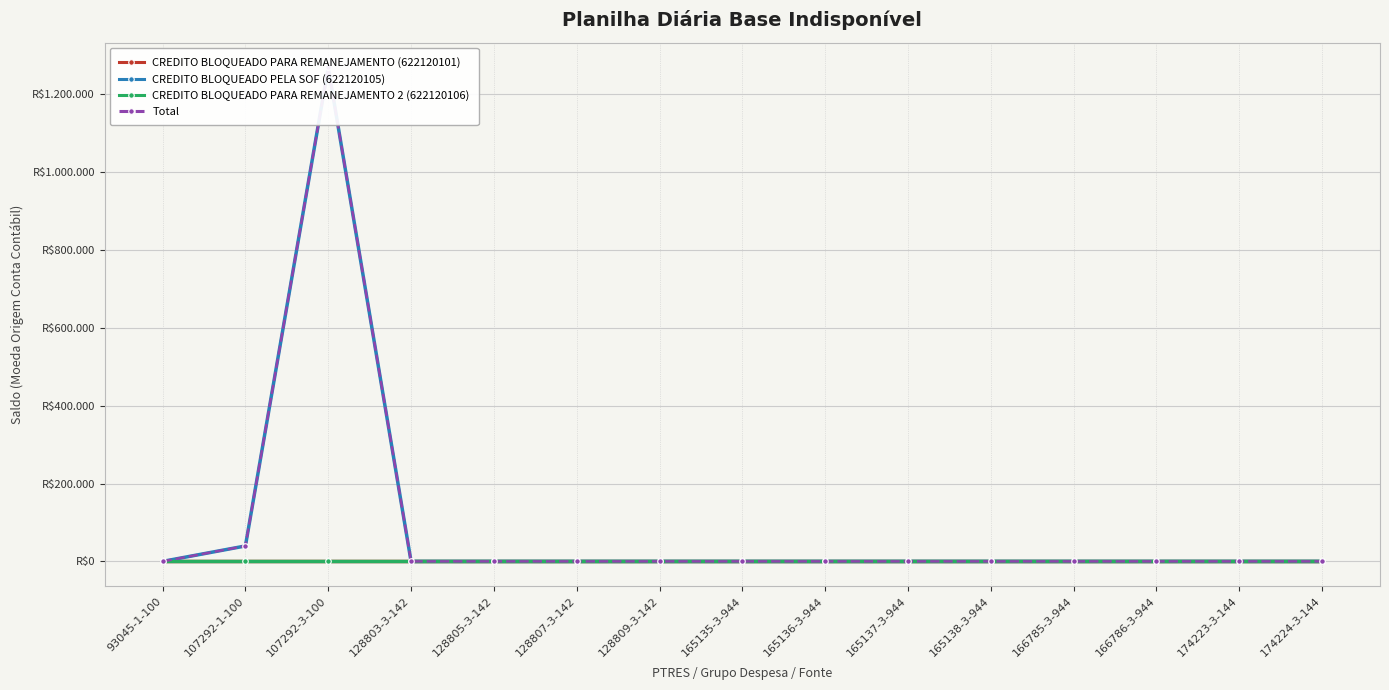

True or false: CREDITO BLOQUEADO PARA REMANEJAMENTO 2 (622120106) and Total cross at least once.

False